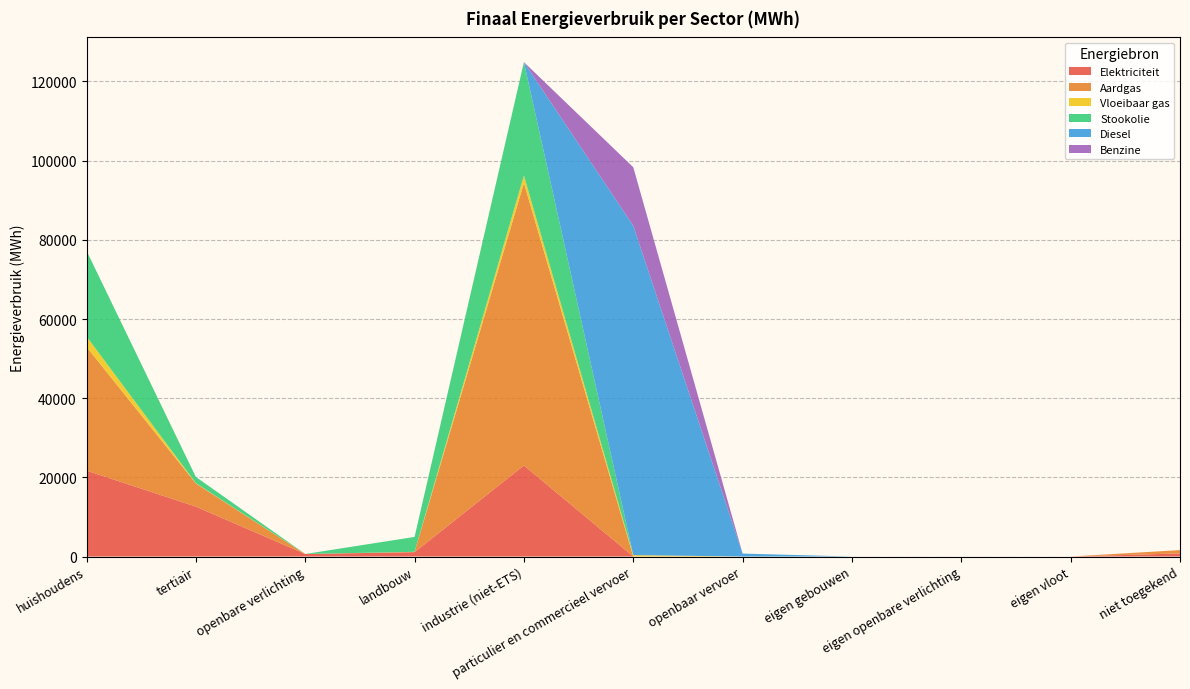

Reading left to right, extract all data points from this chart.

Elektriciteit: 21696.3	12610.6	639.1	1091.0	23011.7	5.6	0.0	0.0	0.0	0.0	781.4
Aardgas: 31263.7	5834.1	0.0	83.3	71344.7	9.6	0.0	0.0	0.0	0.0	843.4
Vloeibaar gas: 2630.9	88.6	0.0	13.7	1898.7	338.7	0.0	0.0	0.0	0.0	0.0
Stookolie: 21648.1	1571.3	0.0	3764.3	28635.5	0.0	0.0	0.0	0.0	0.0	0.0
Diesel: 0.0	0.0	0.0	0.0	0.0	83207.3	743.9	0.0	0.0	0.0	0.0
Benzine: 0.0	0.0	0.0	0.0	0.0	14772.9	0.0	0.0	0.0	0.0	0.0